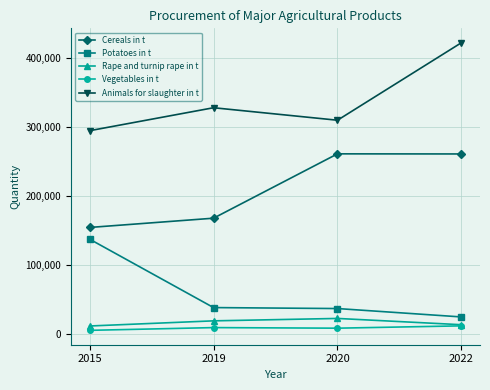

True or false: Animals for slaughter in t and Cereals in t intersect in this chart.

False